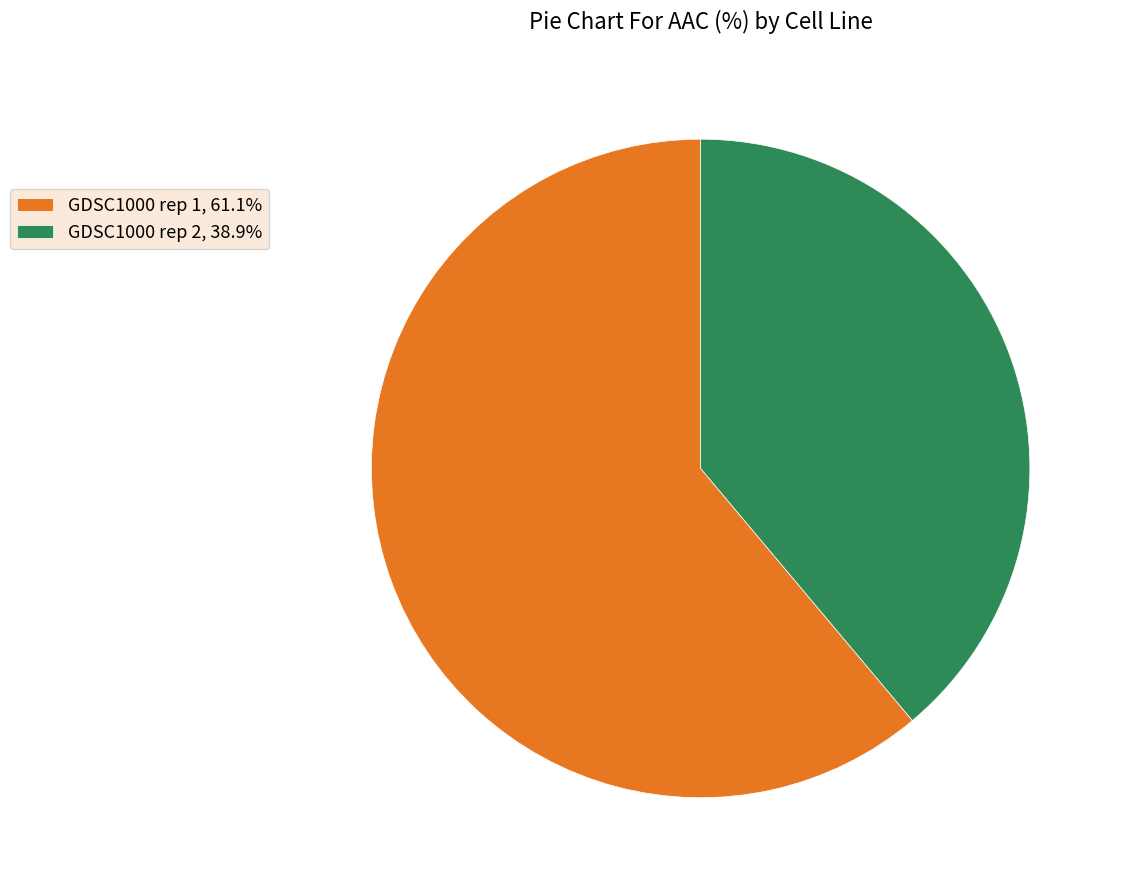

How many segments does this pie chart have?

2